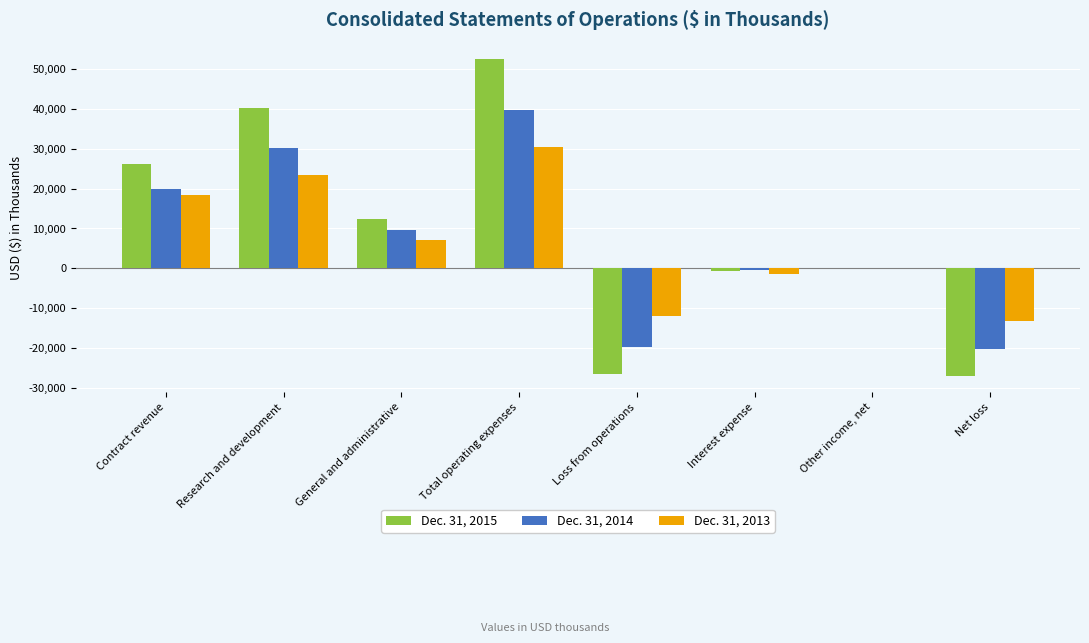

Count the number of data series in this chart.

3